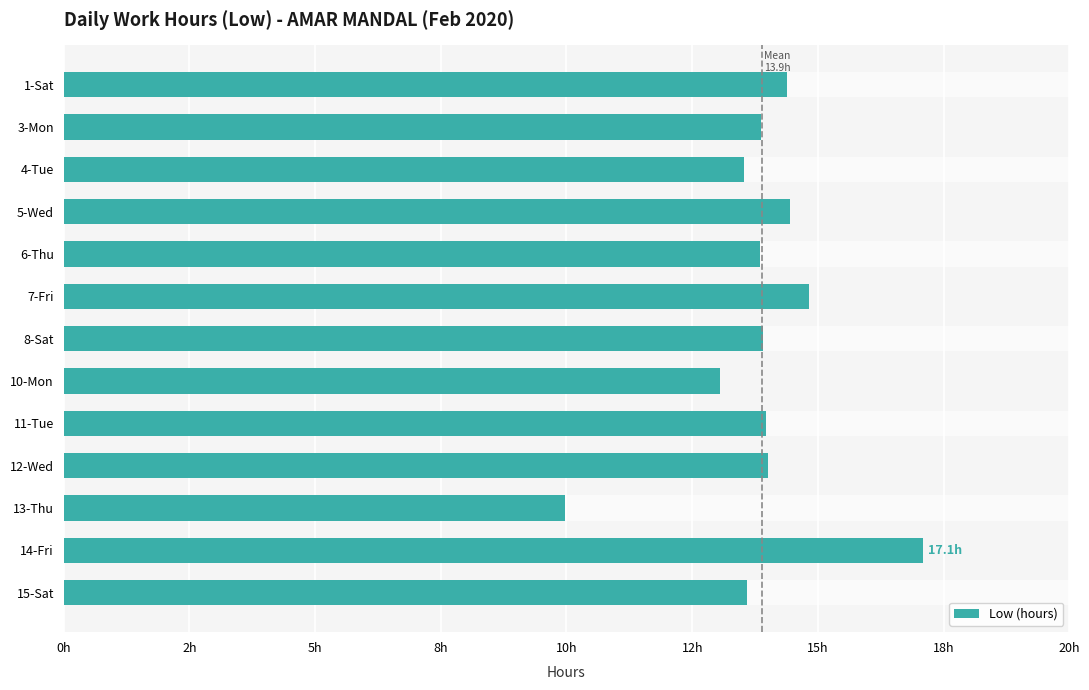

Which has a higher value, 11-Tue or 14-Fri?

14-Fri